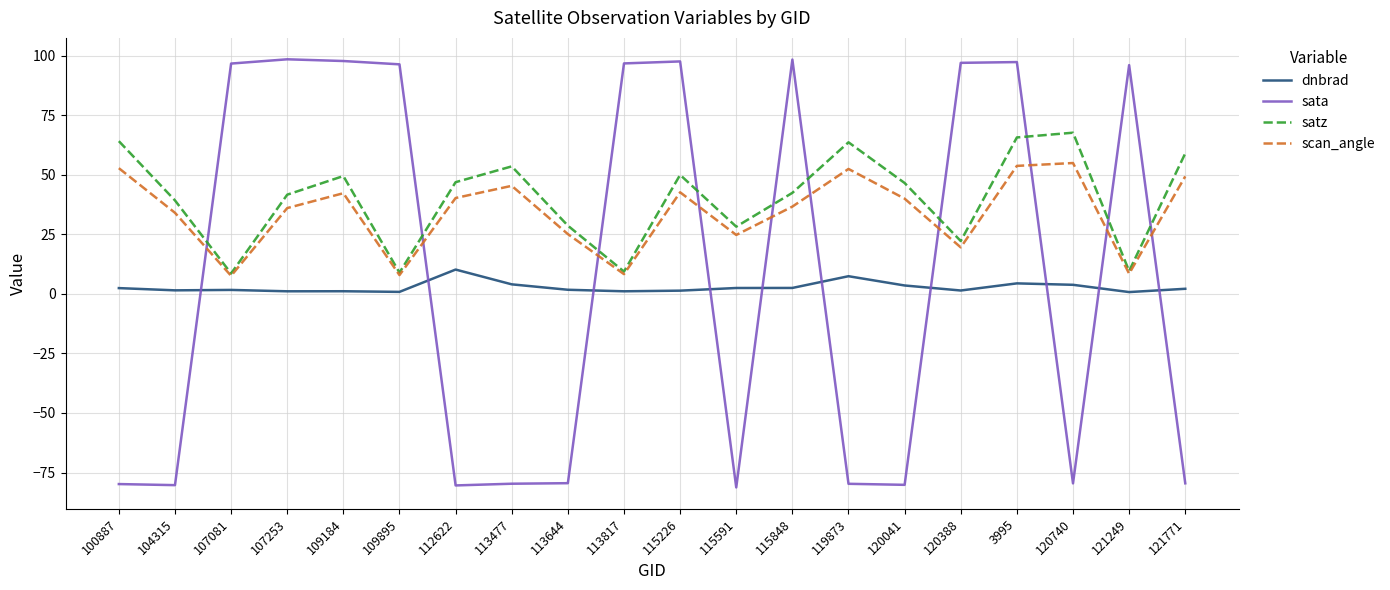

True or false: scan_angle and dnbrad intersect in this chart.

False